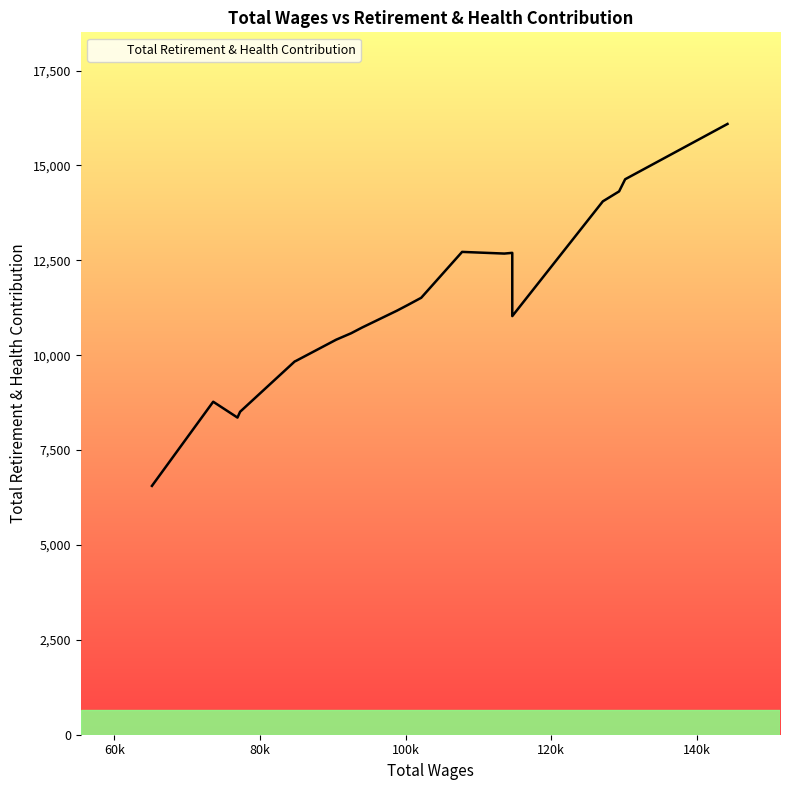

Between 113552.0 and 76902.0, which is larger?

113552.0